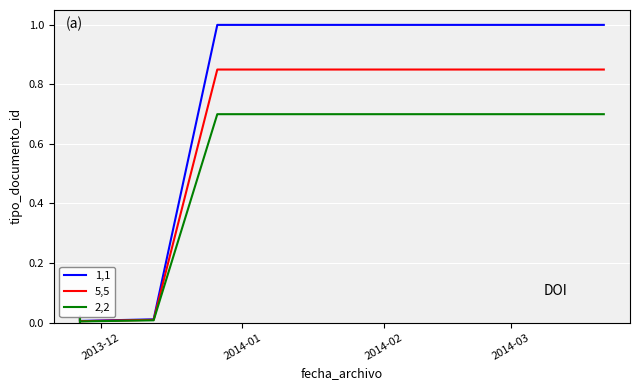

Is it true that 2,2 equals 1.1 at 7?

False